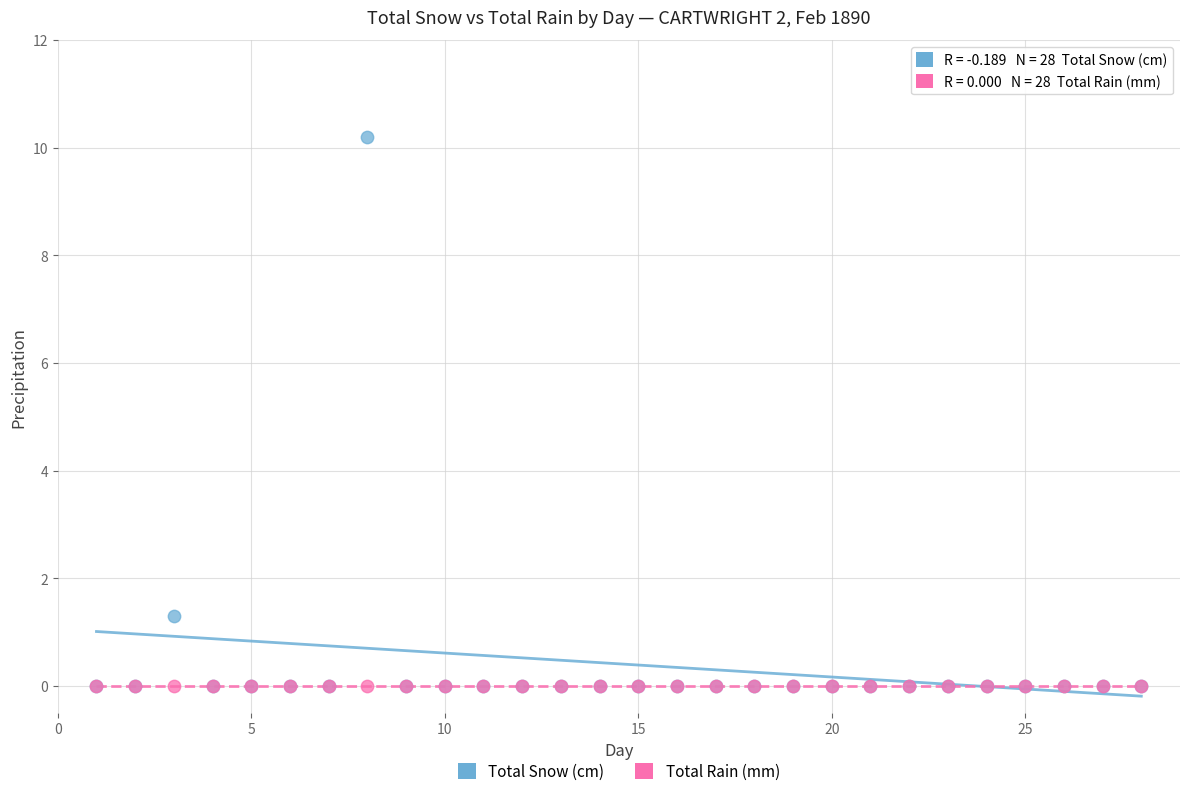

In the Total Snow (cm) series, what Y value is closest to 5?

1.3